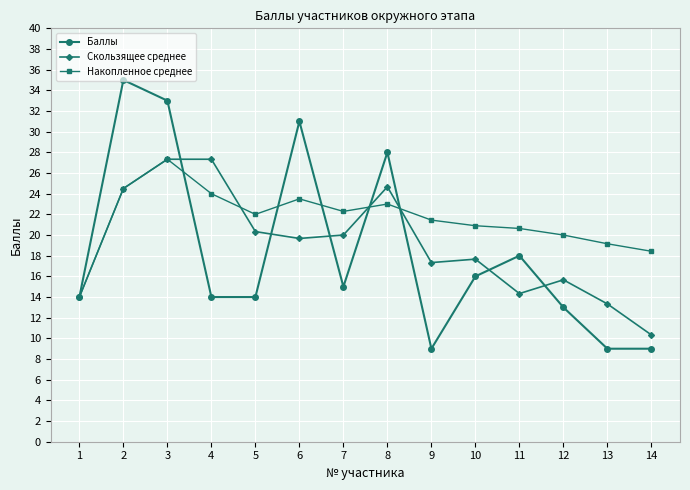

List the series in order of their overall mean, highest first.

Накопленное среднее, Скользящее среднее, Баллы